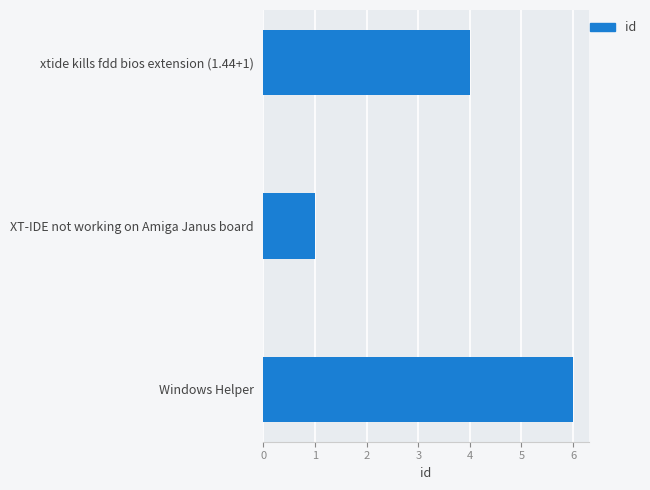

The chart shows a value of 6 at Windows Helper. True or false?

True